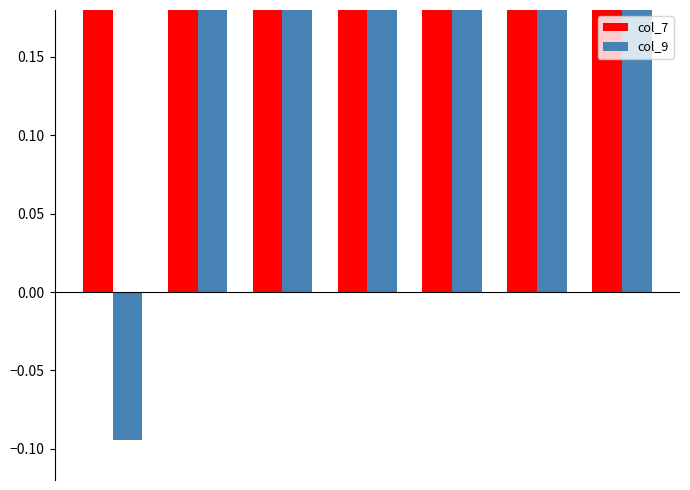

Reading left to right, what are all the values shown in this chart?

col_7: 0.6	1.2	0.7	0.8	0.6	0.7	0.6
col_9: -0.1	0.4	2.2	2.2	9.1	0.9	1.2